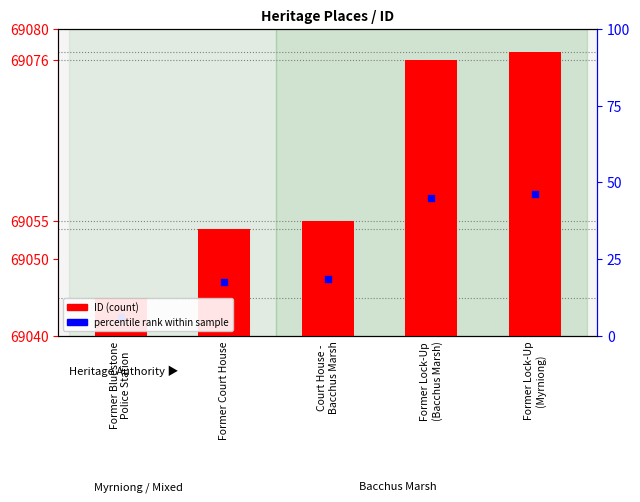

What is the total value across all series at Former Bluestone
Police Station?

69047.5